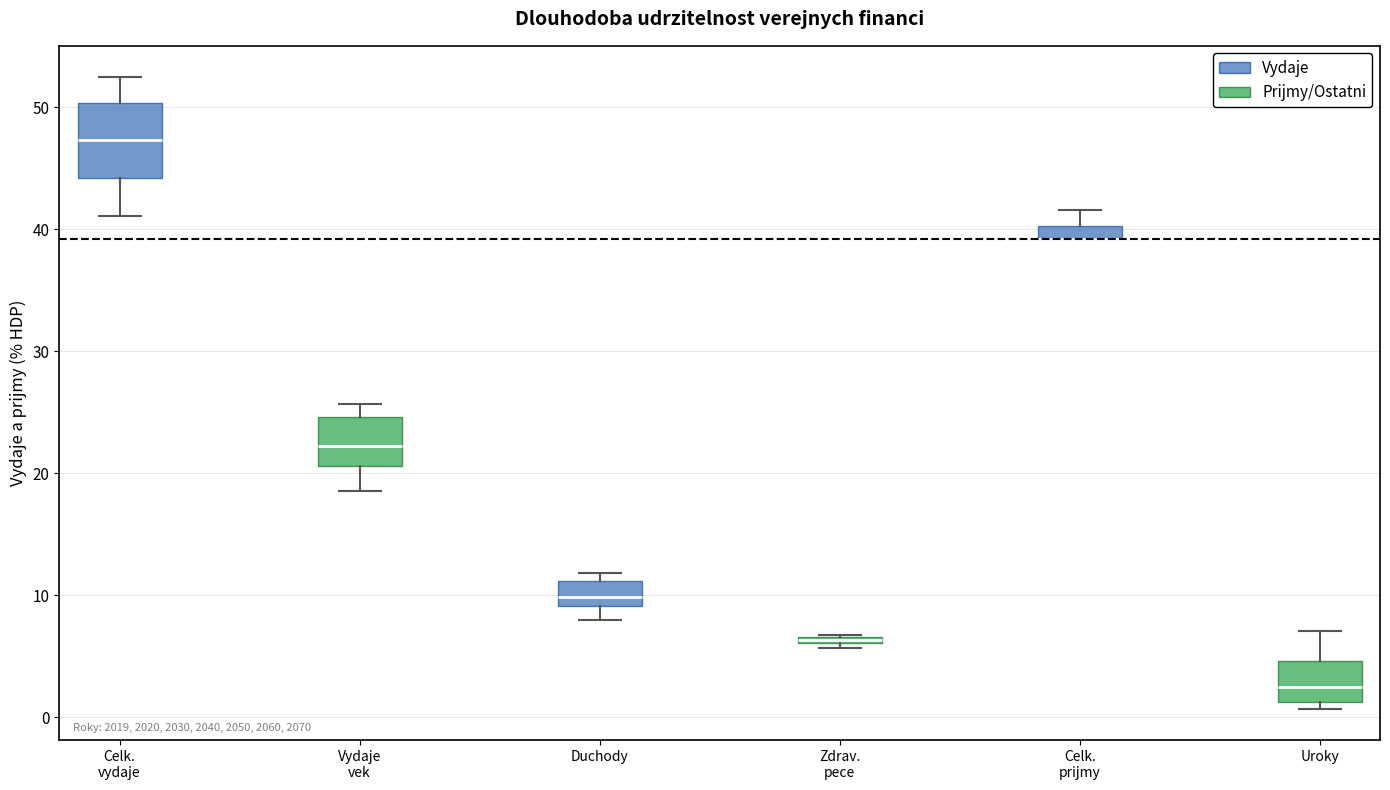

Which box is the tallest, from its lower edge to its upper edge?

Celk. vydaje